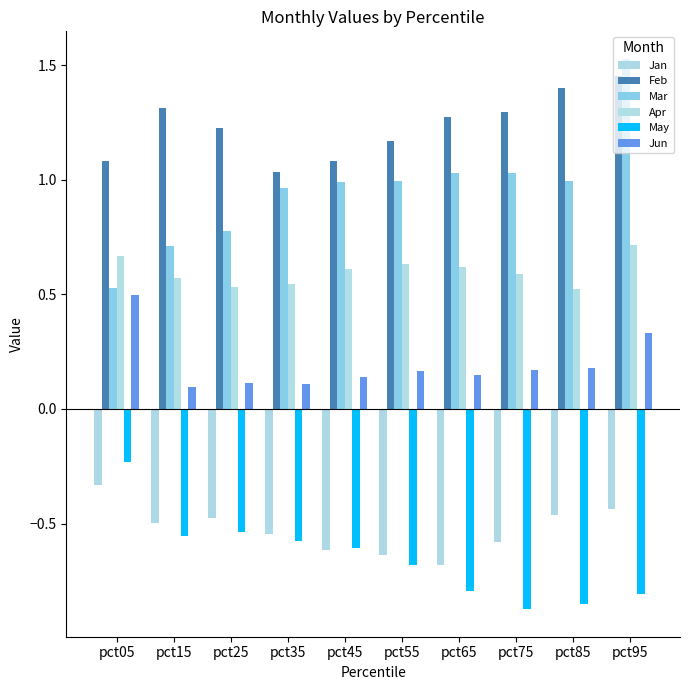

Which category has the lowest value across all series?

pct75